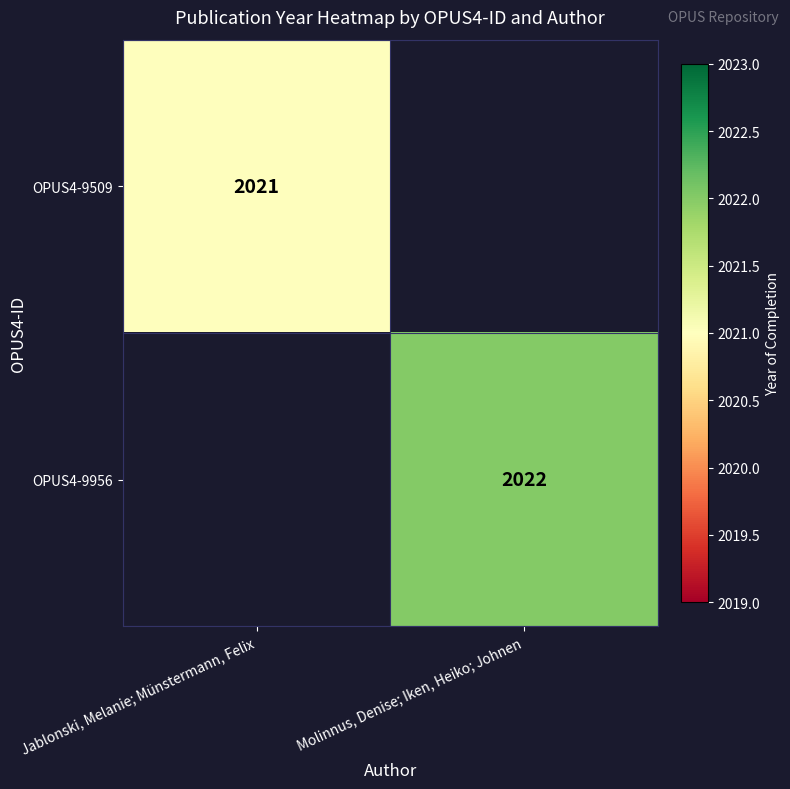

Is it true that OPUS4-9509 equals 2021 at Jablonski, Melanie; Münstermann, Felix?

True